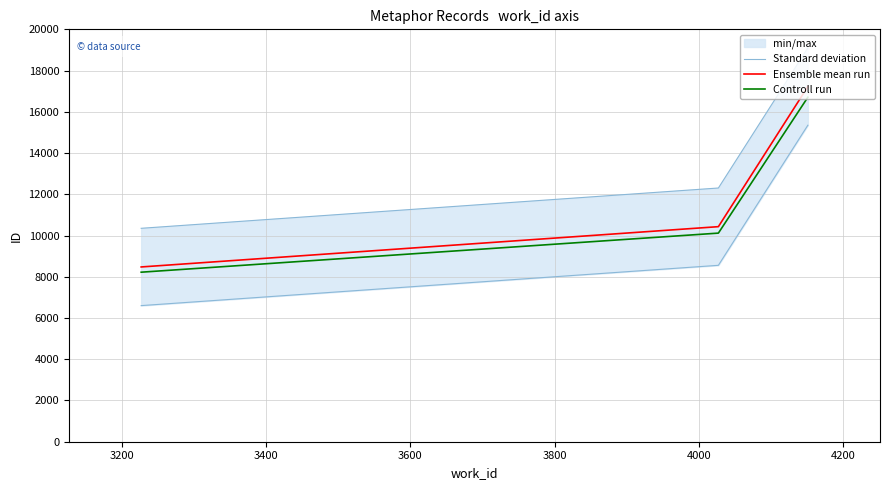

What is the lowest value of the Ensemble mean run series?

8476.0